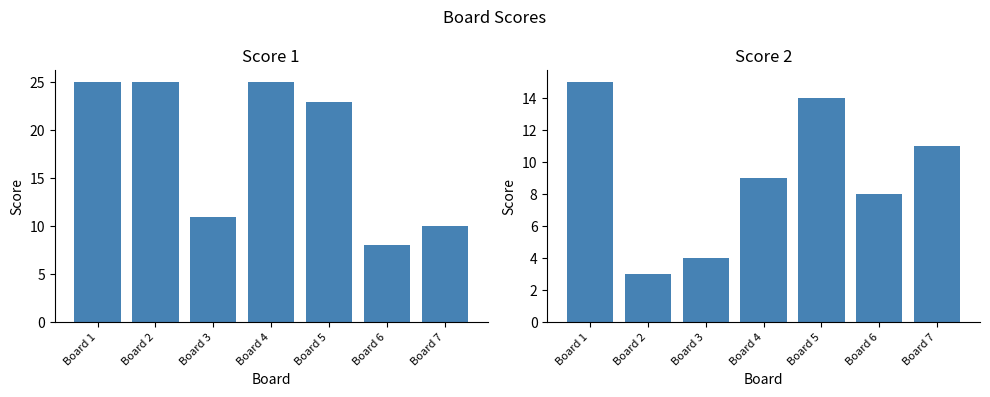

Does the chart contain stacked bars?

No